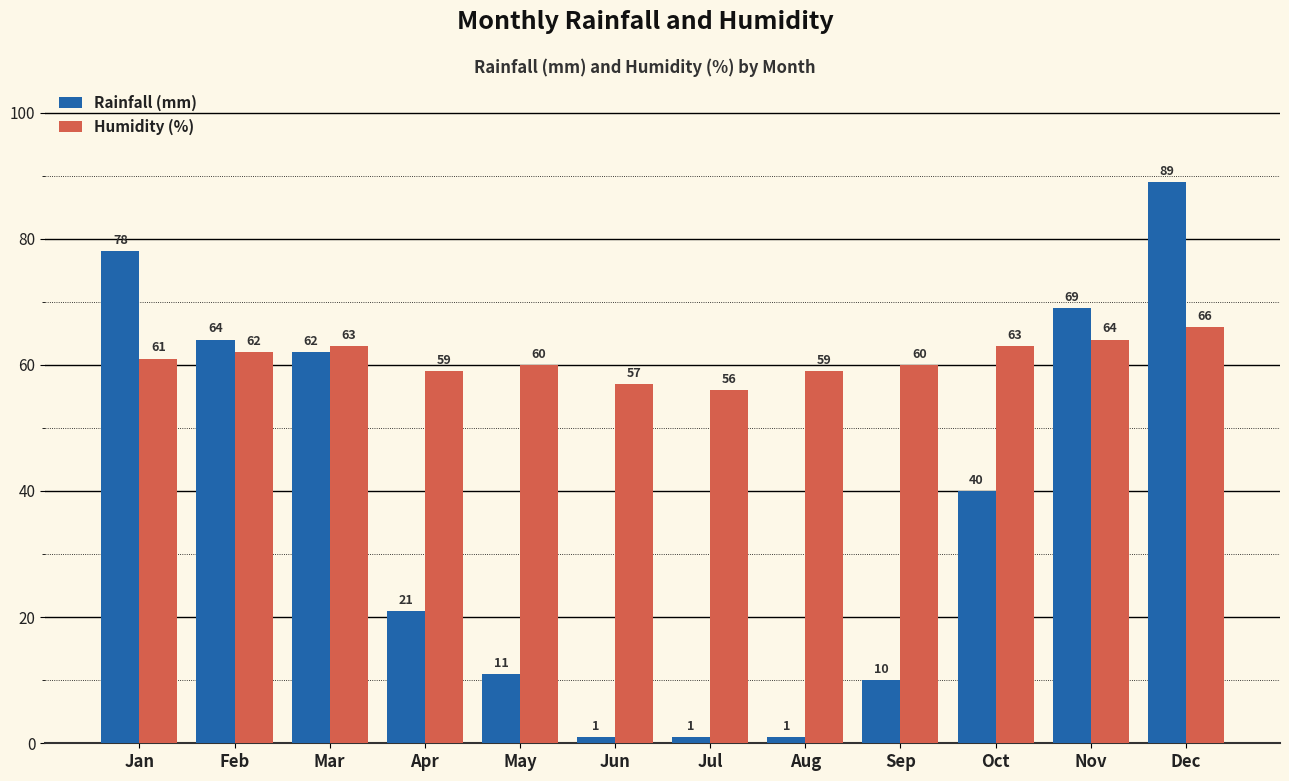

How many distinct data groups are displayed?

2